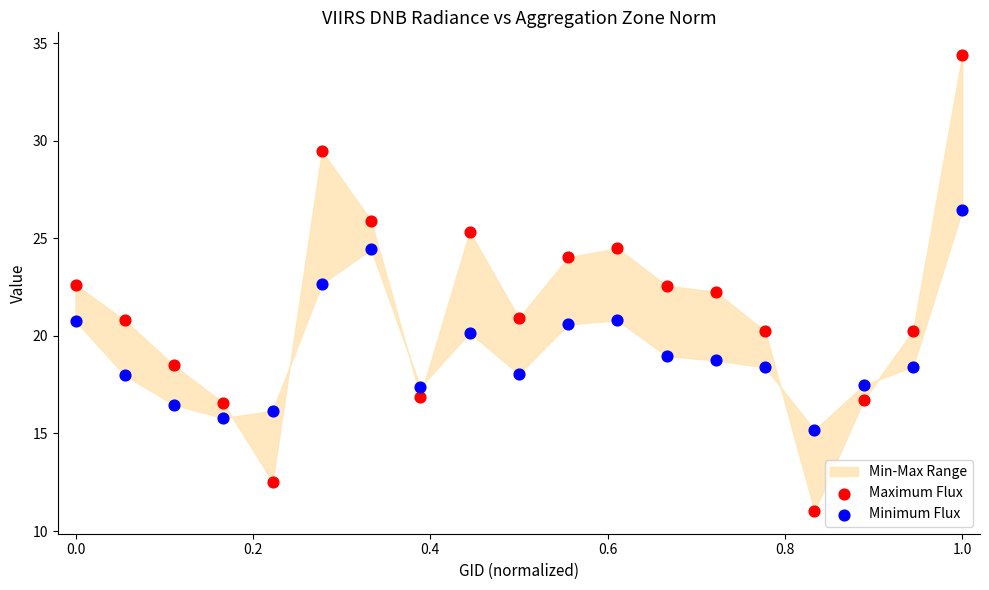

Which series reaches the maximum Y coordinate?

Maximum Flux